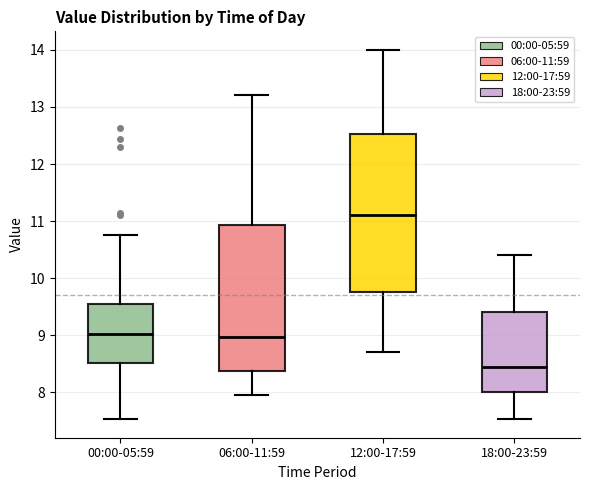

Where does the upper whisker of the box for 12:00-17:59 end on the y-axis? The values are not printed on the chart, so give them approximately, as read against the axis.

14.0